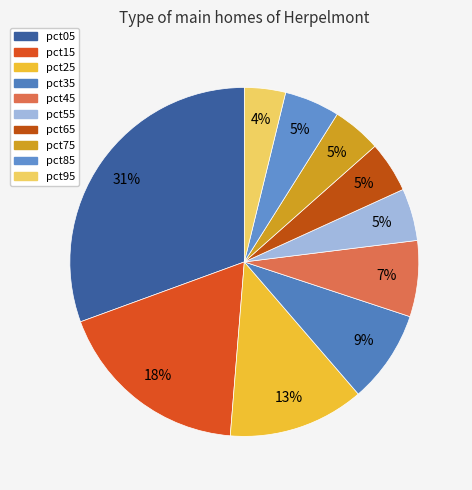

Rank the categories by value from highest to lowest.

pct05, pct15, pct25, pct35, pct45, pct85, pct55, pct65, pct75, pct95